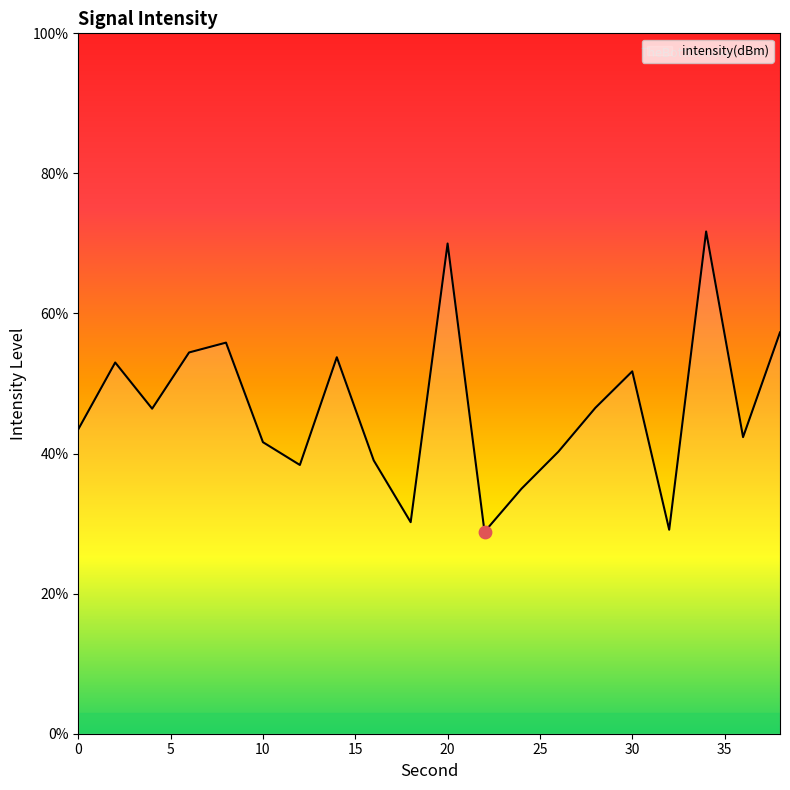

What is the maximum value shown in the chart?

71.7